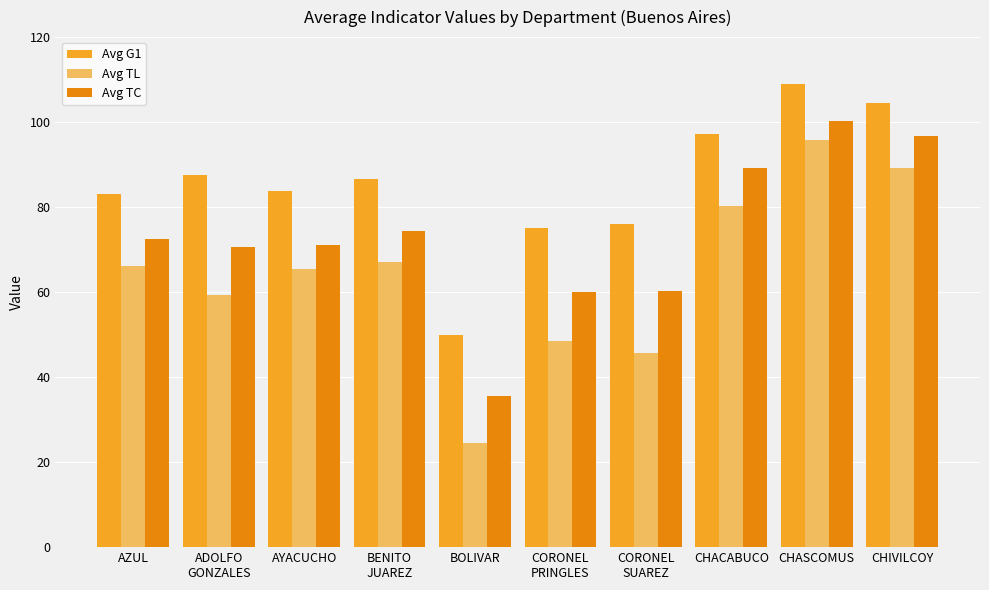

Count the number of categories in the chart.

10